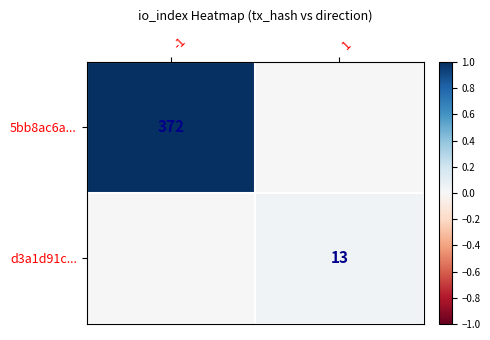

The value of d3a1d91c... at 1 is 13. True or false?

True